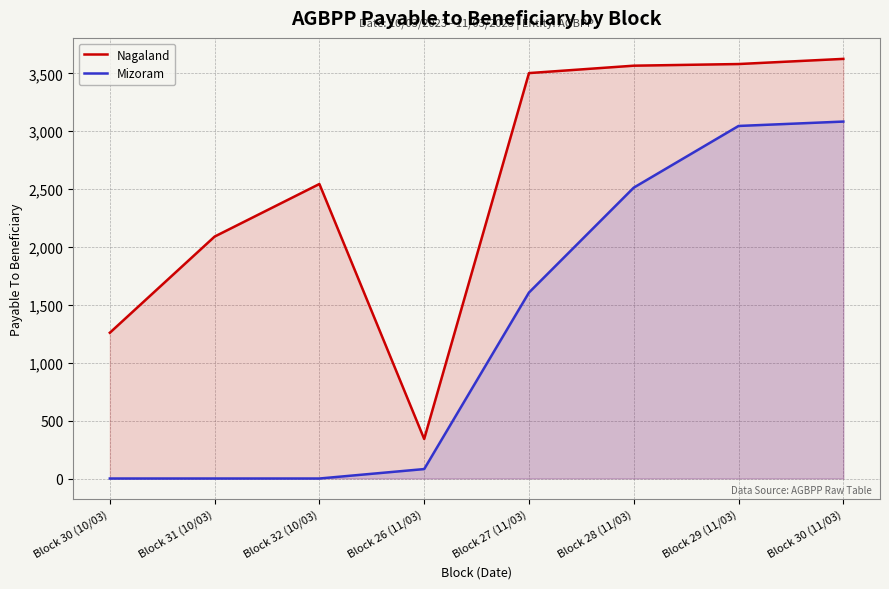

Between Block 31 (10/03) and Block 27 (11/03), which is larger?

Block 27 (11/03)